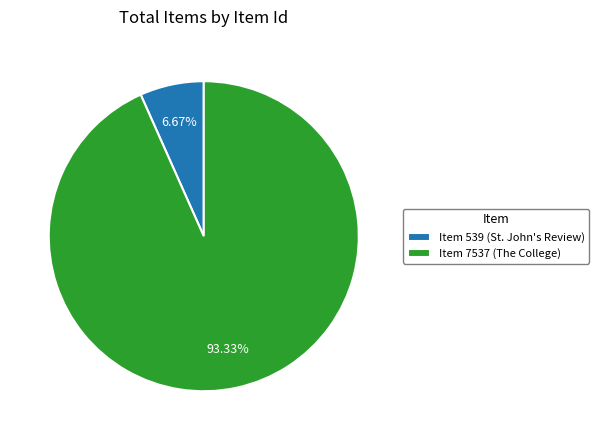

To the nearest percent, what is the difference between the largest and smallest slice percentages?

87%